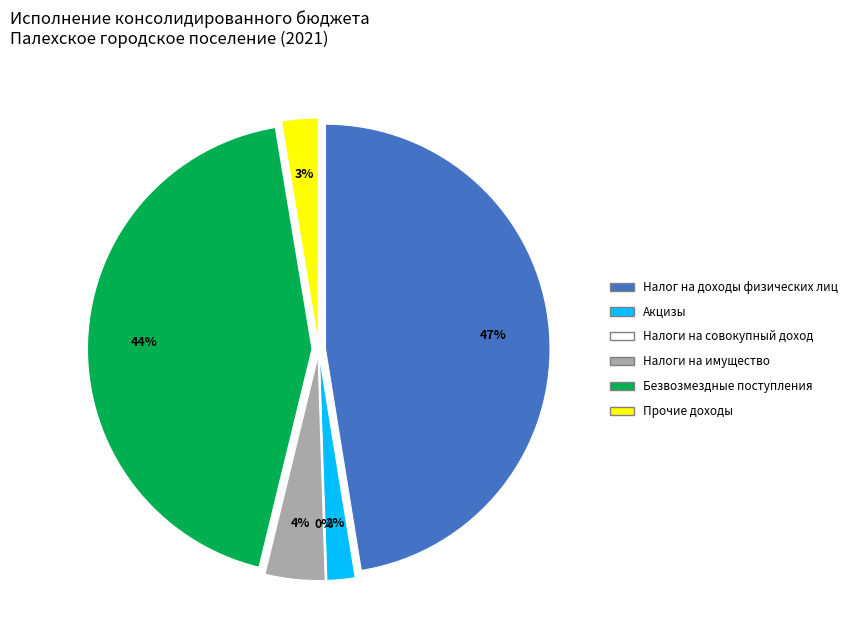

What is the change in value from Налог на доходы физических лиц to Прочие доходы?

-24053044.7